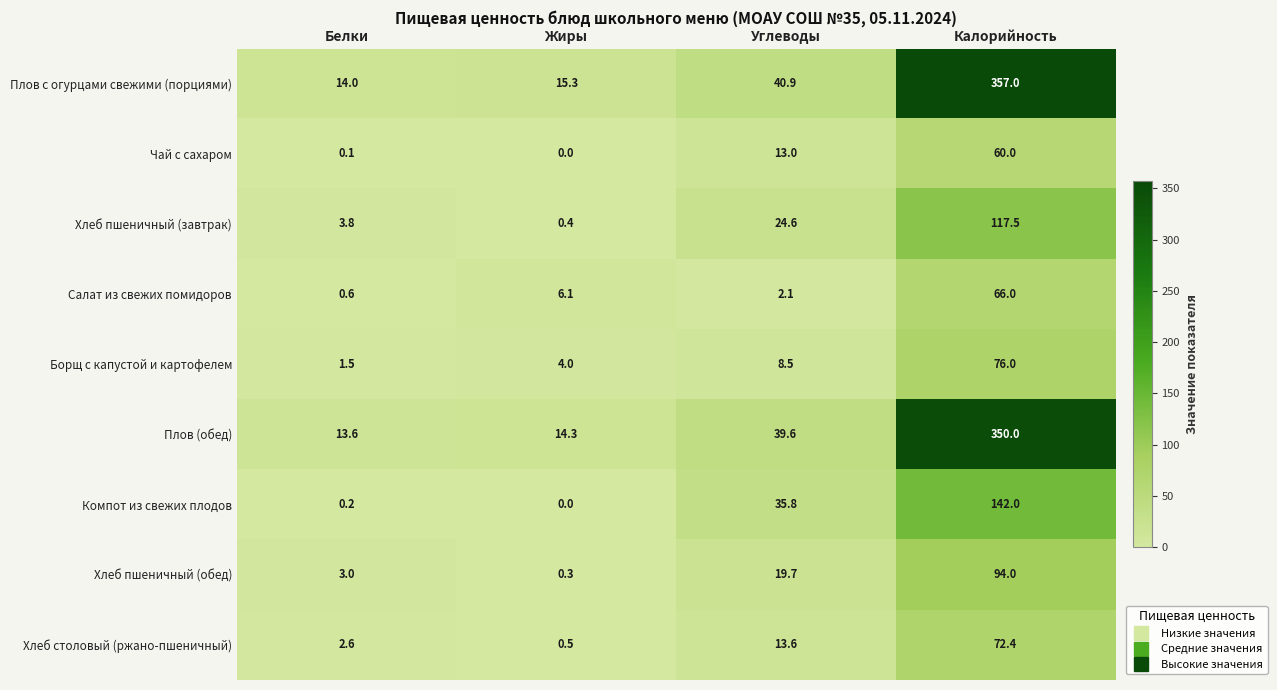

Which series changed the most between Белки and Жиры?

Салат из свежих помидоров